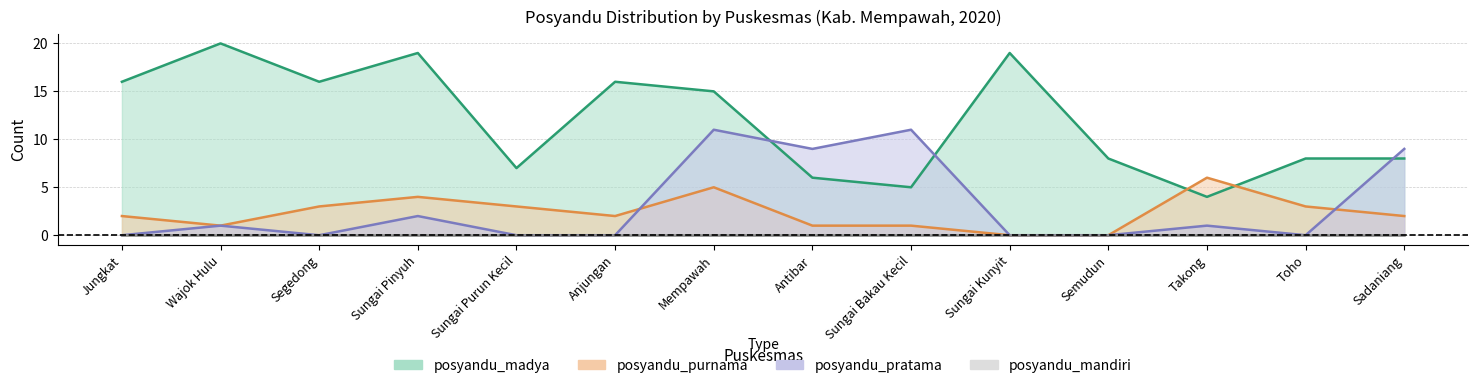

How many categories are shown in the chart?

14